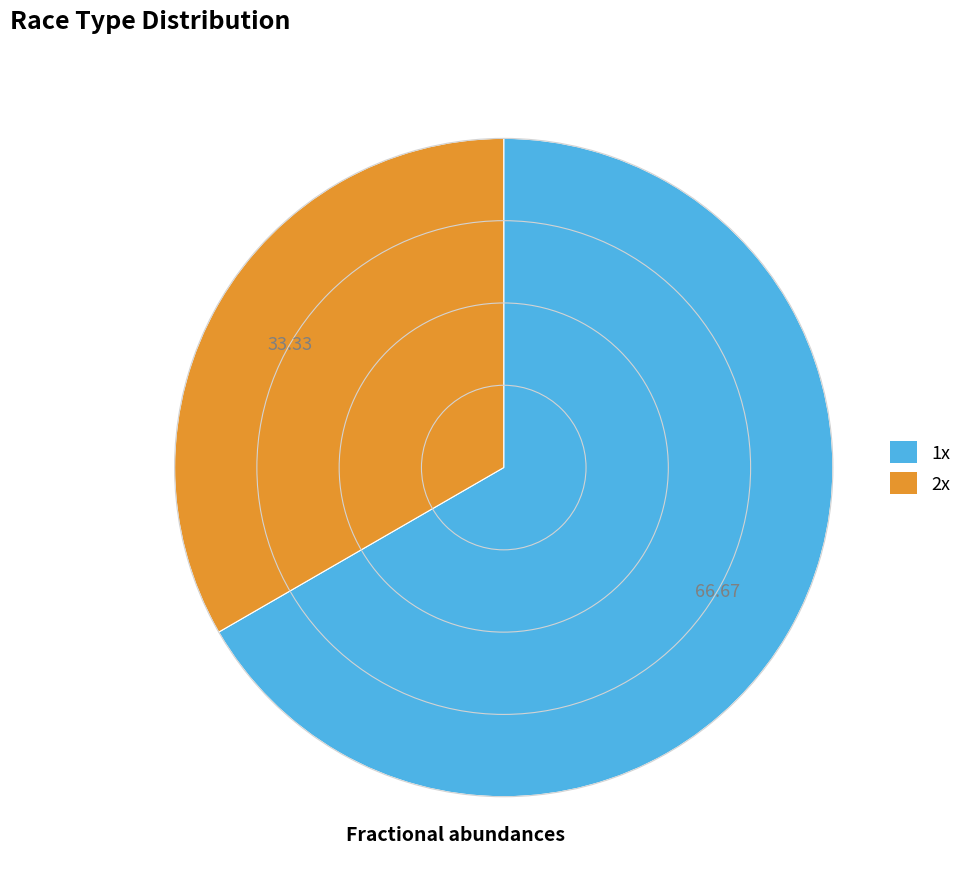

What is the ratio of the value at 2x to the value at 1x?

0.5